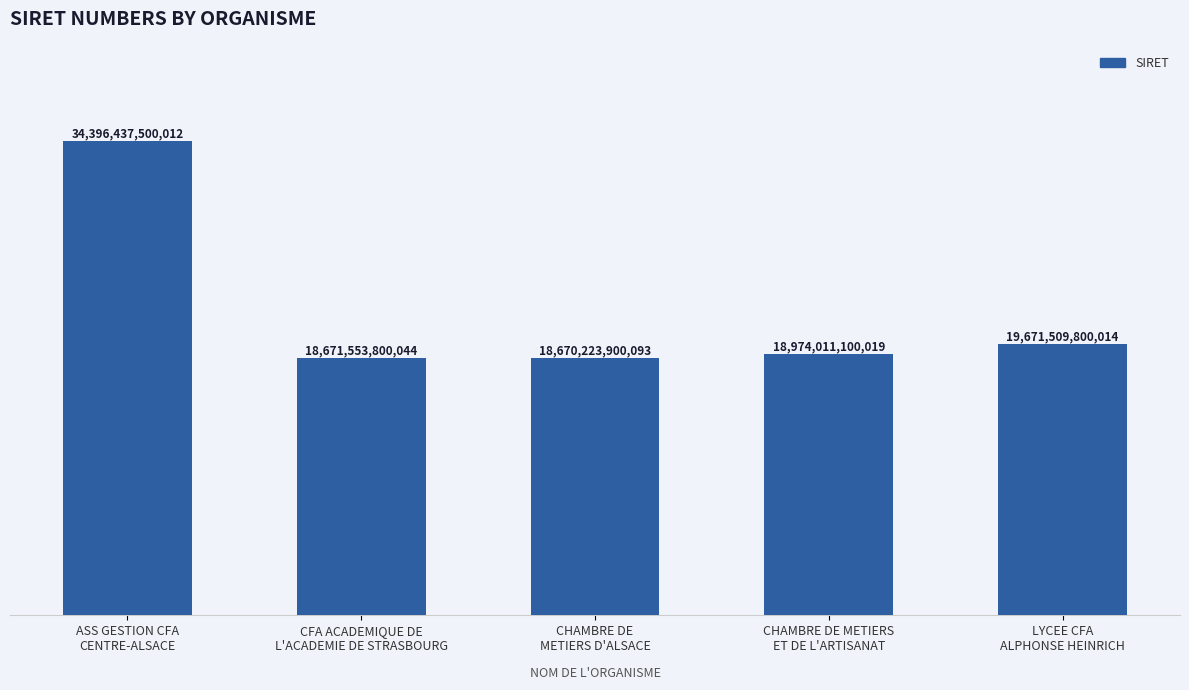

What is the label of the 4th bar from the left?

CHAMBRE DE METIERS
ET DE L'ARTISANAT